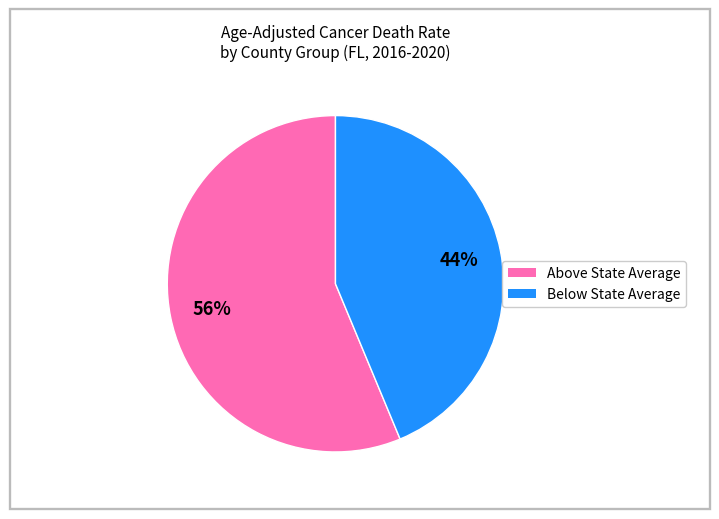

Is there a majority slice in this chart?

Yes